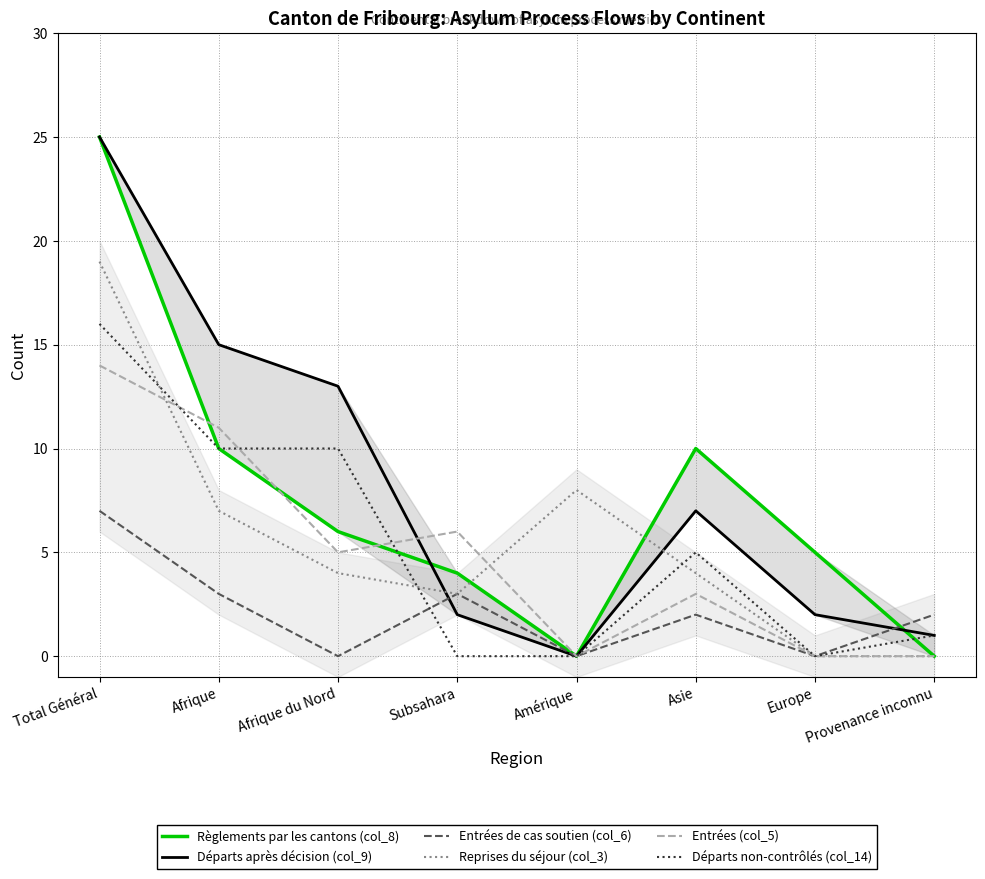

List the labels in order of Entrées (col_5) value, smallest first.

Amérique, Europe, Provenance inconnu, Asie, Afrique du Nord, Subsahara, Afrique, Total Général